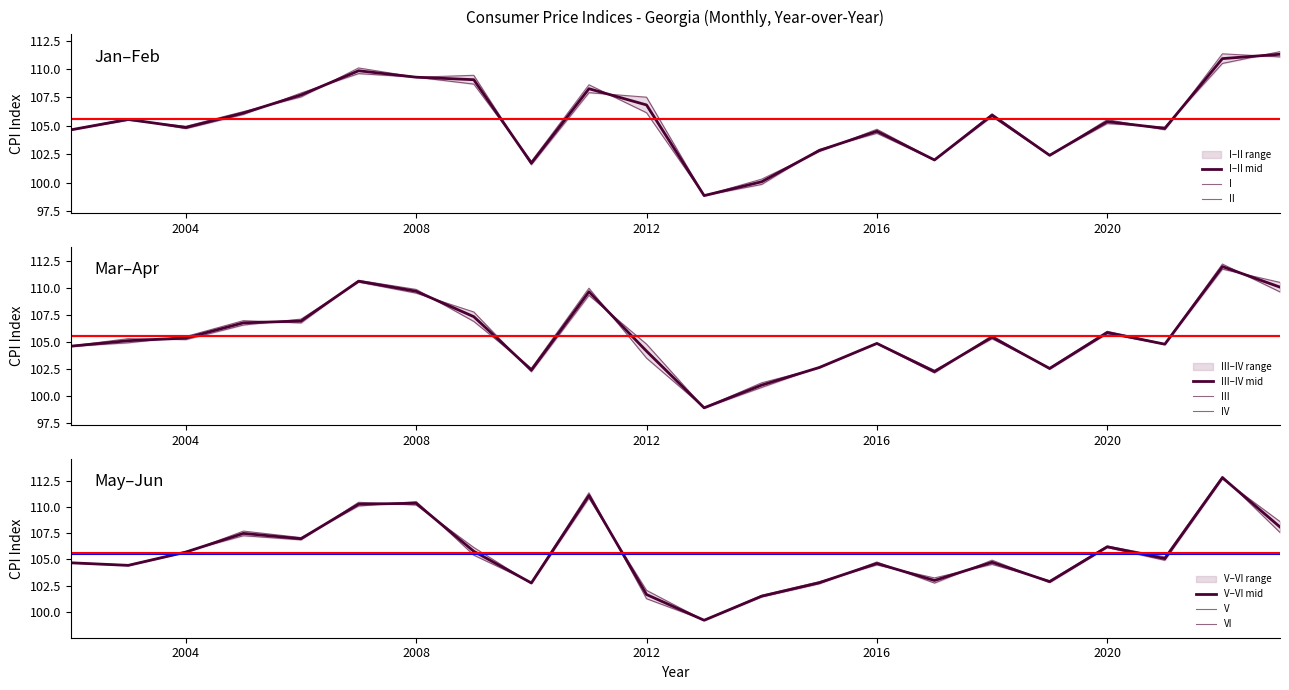

Which series has the widest spread of values?

VI